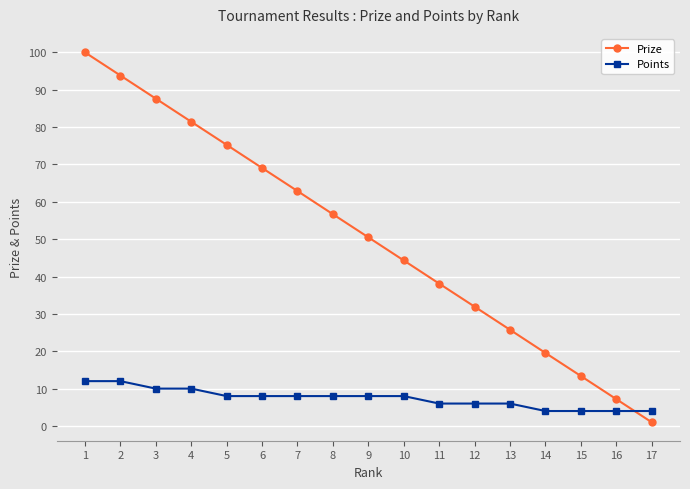

How many times do Prize and Points cross each other?

1